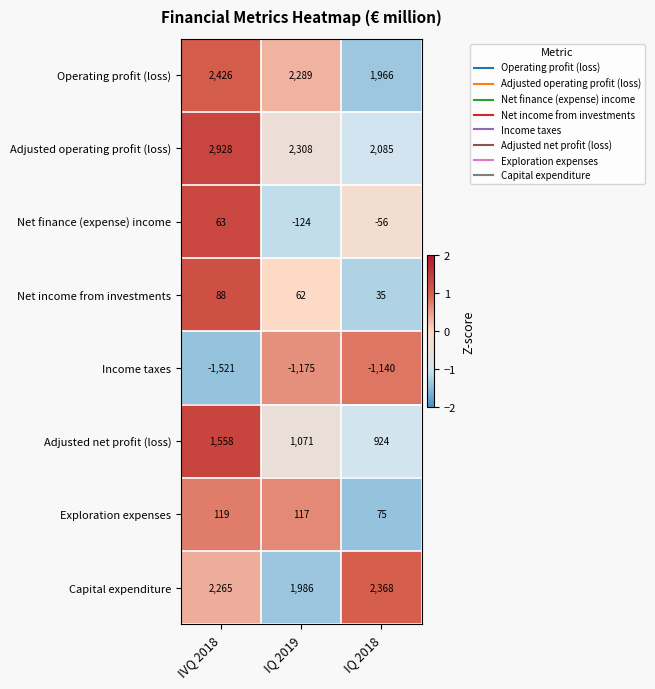

Is it true that Net finance (expense) income equals 63 at IVQ 2018?

True